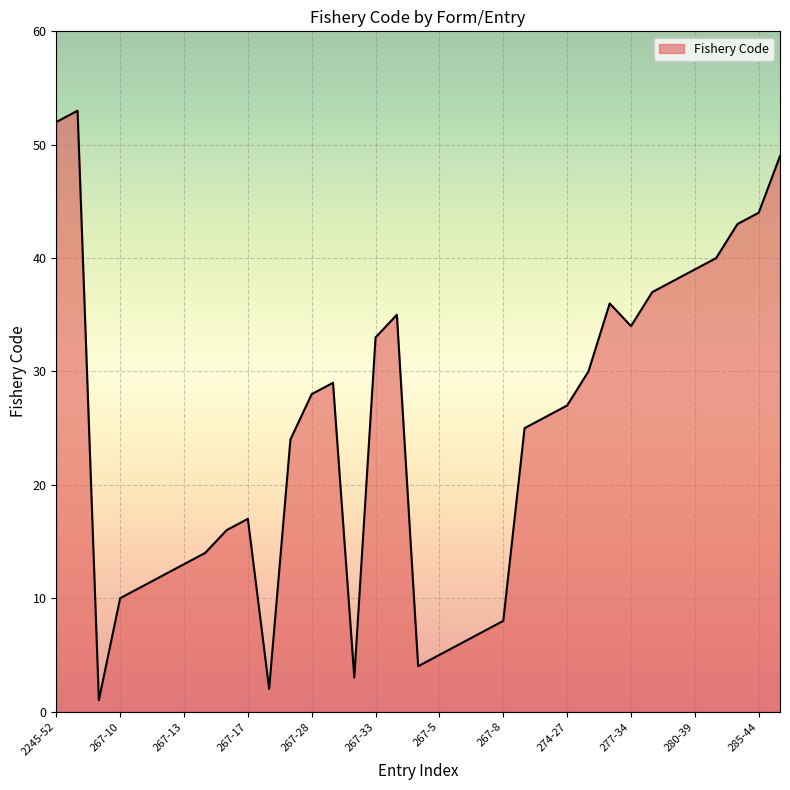

What is the difference between the maximum and minimum values?

52